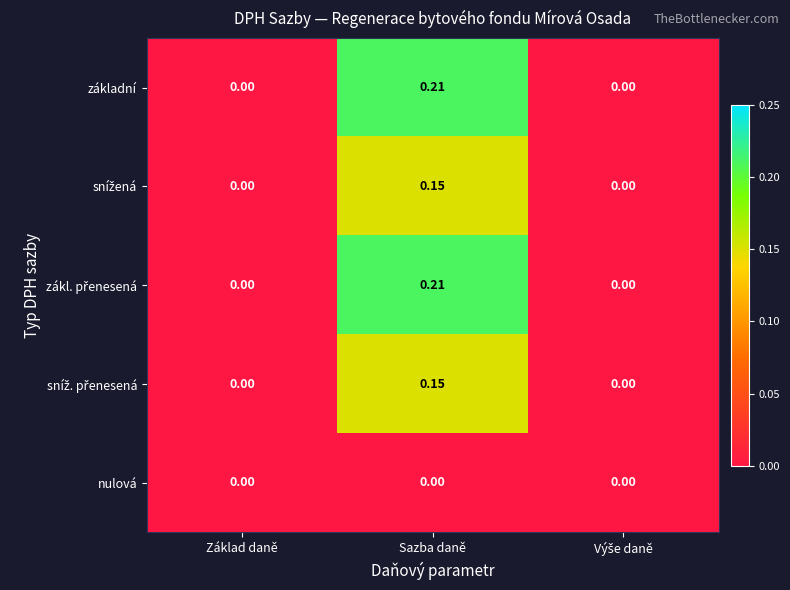

How many distinct data groups are displayed?

5